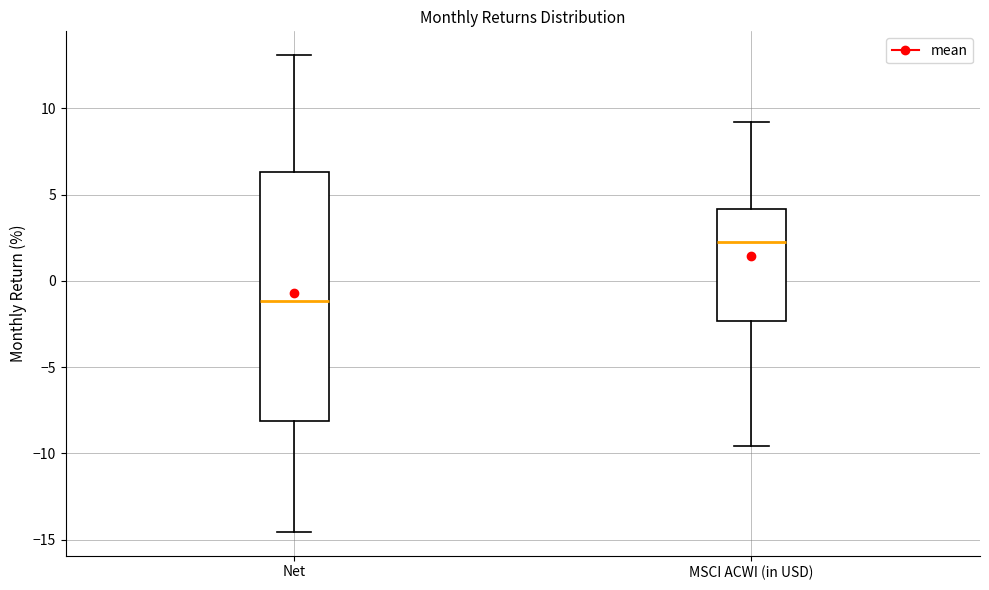

Which box has the lowest median line?

Net